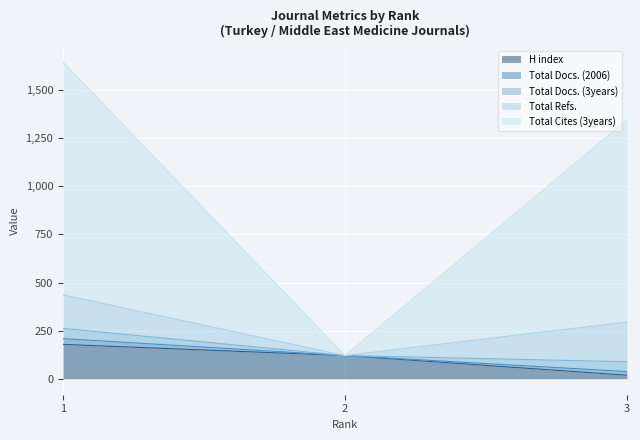

What is the maximum value for H index?

179